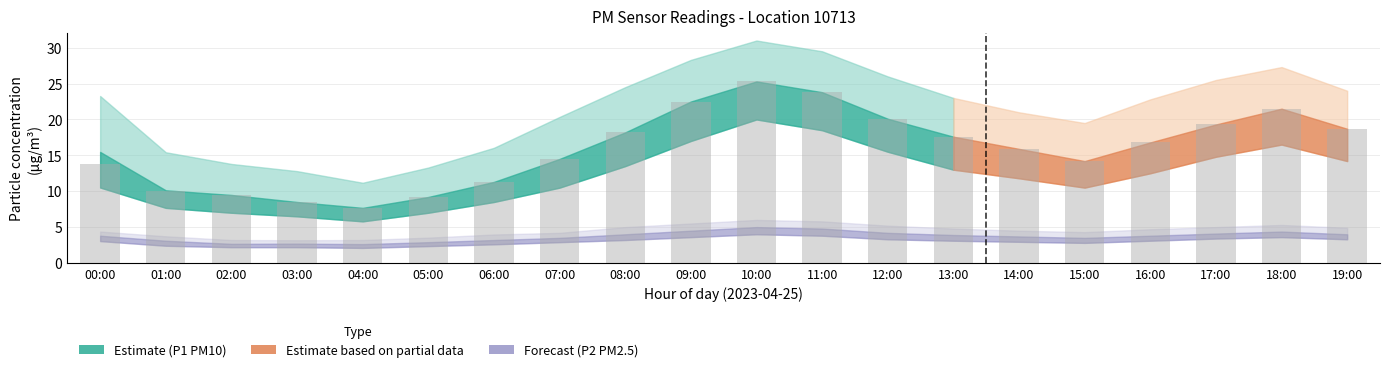

List the labels in order of value, smallest first.

04:00, 03:00, 05:00, 02:00, 01:00, 06:00, 00:00, 15:00, 07:00, 14:00, 16:00, 13:00, 08:00, 19:00, 17:00, 12:00, 18:00, 09:00, 11:00, 10:00